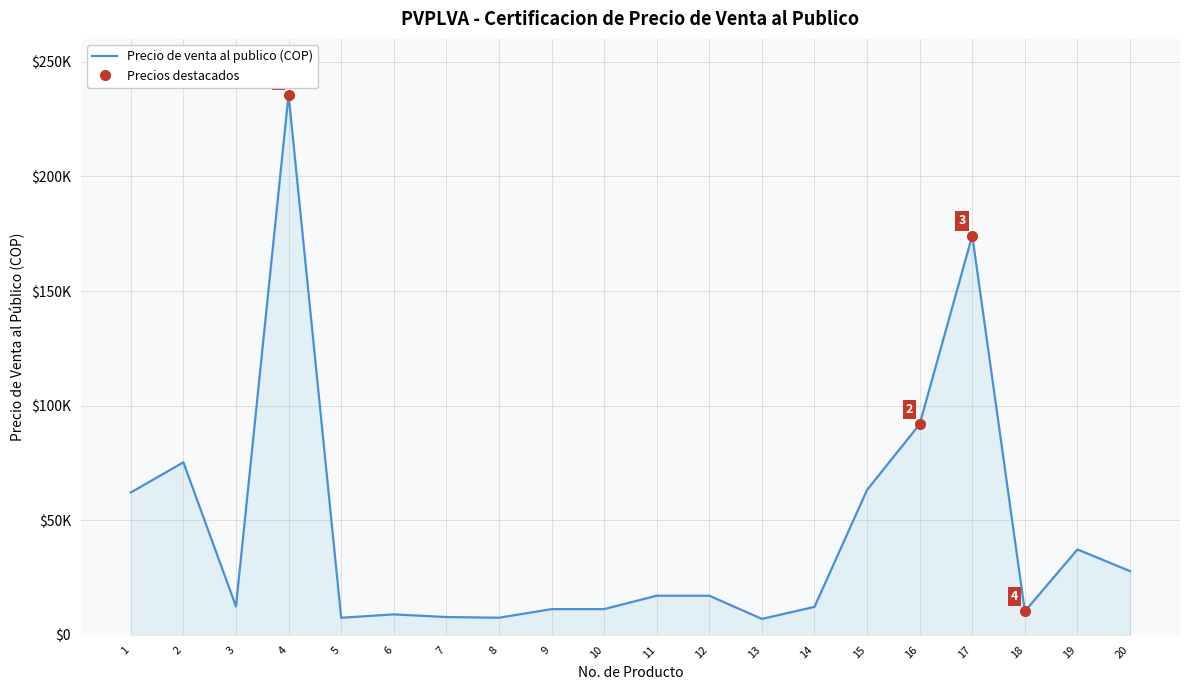

What is the minimum value shown in the chart?

6978.0